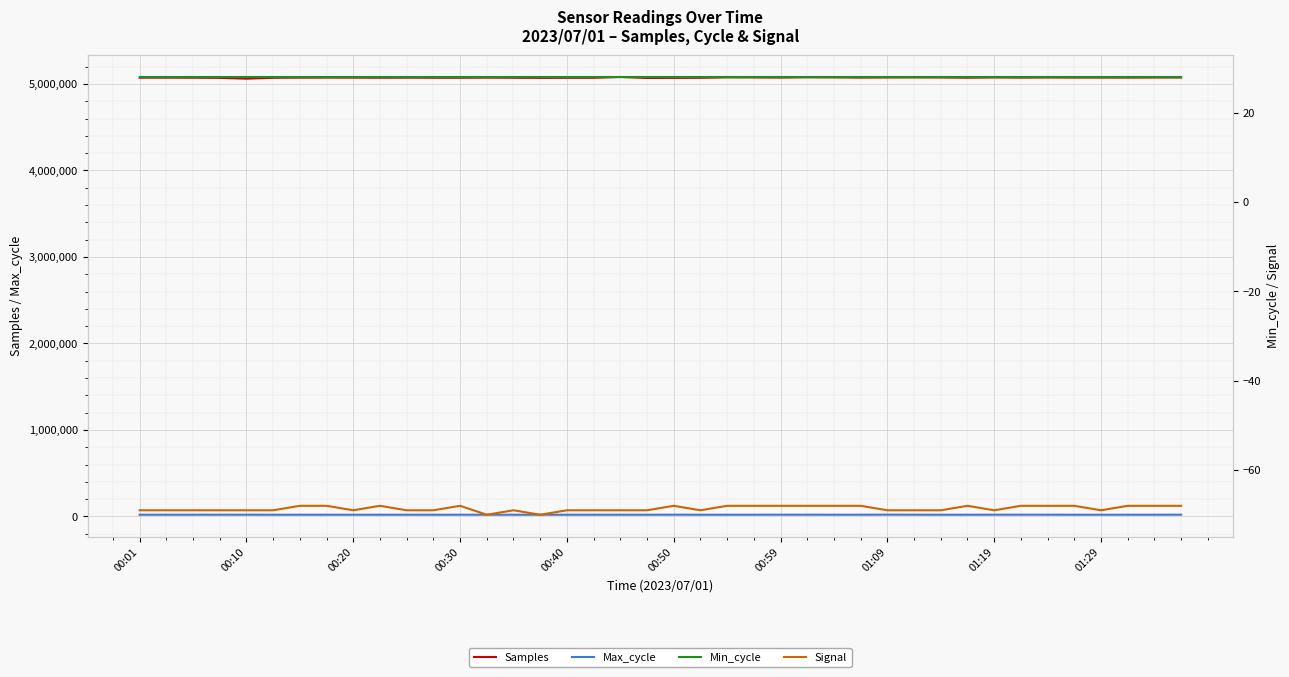

True or false: Samples and Max_cycle cross at least once.

False